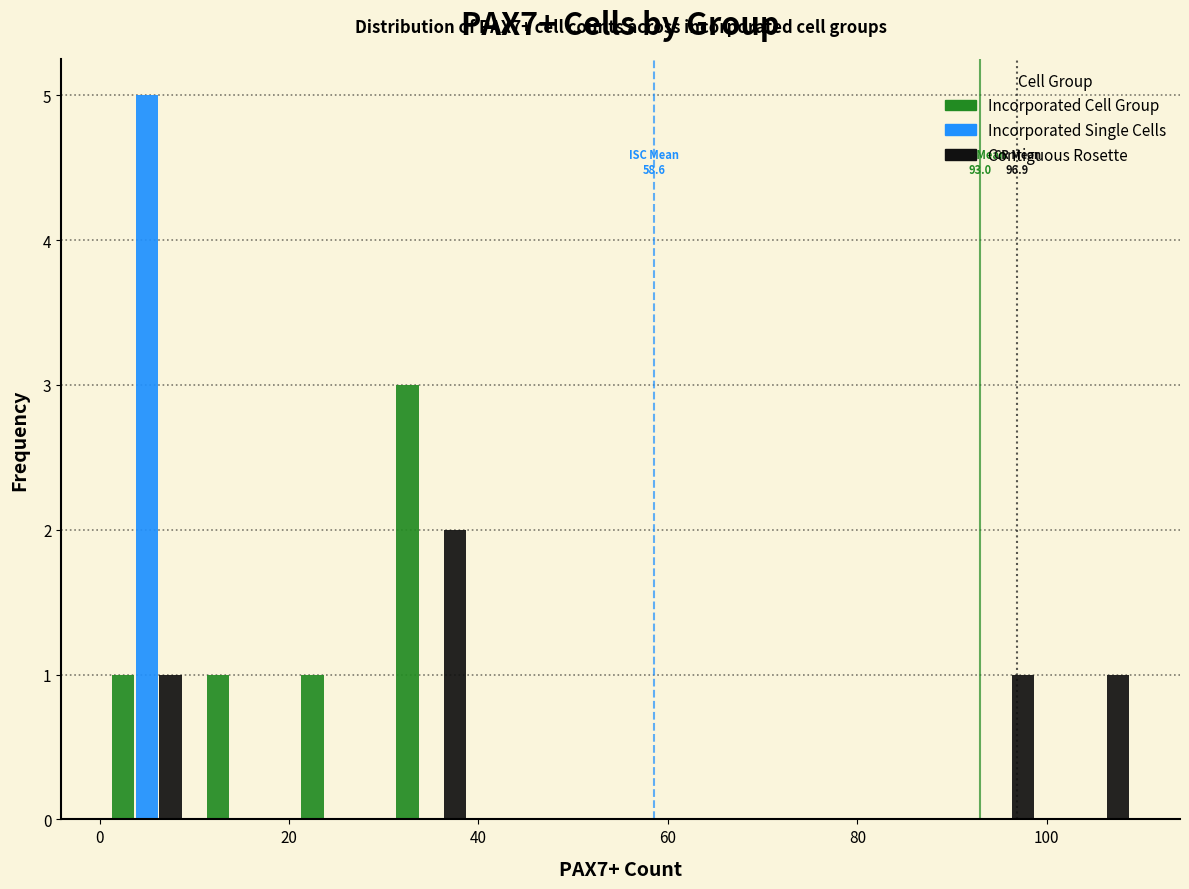

In the Incorporated Cell Group series, which range on the x-axis has the tallest bar?

30 to 40